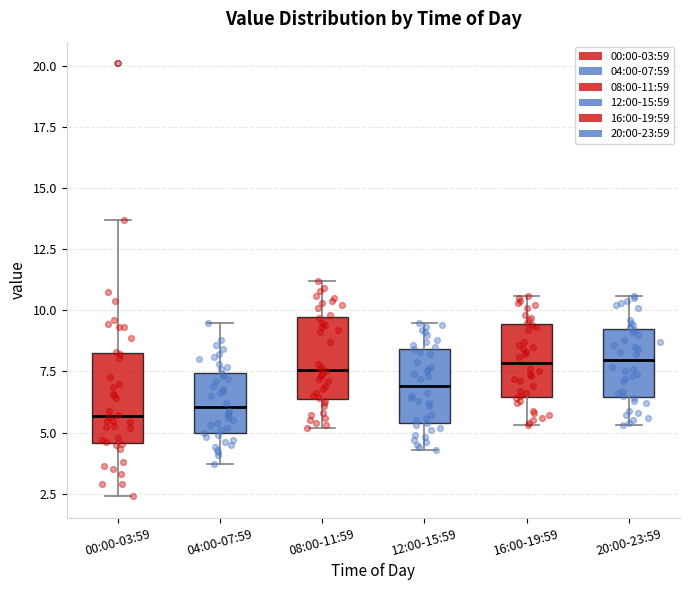

Reading left to right, read every box against the y-axis: the position of its median line, the range the box covers, and the ends of its whiskers. The values are not printed on the chart, so give them approximately, as read against the axis.

00:00-03:59: median 5.5, box 4.5 to 8.0, whiskers 2.5 to 13.5
04:00-07:59: median 6.0, box 5.0 to 7.5, whiskers 3.5 to 9.5
08:00-11:59: median 7.5, box 6.5 to 9.5, whiskers 5.0 to 11.0
12:00-15:59: median 7.0, box 5.5 to 8.5, whiskers 4.5 to 9.5
16:00-19:59: median 8.0, box 6.5 to 9.5, whiskers 5.5 to 10.5
20:00-23:59: median 8.0, box 6.5 to 9.0, whiskers 5.5 to 10.5